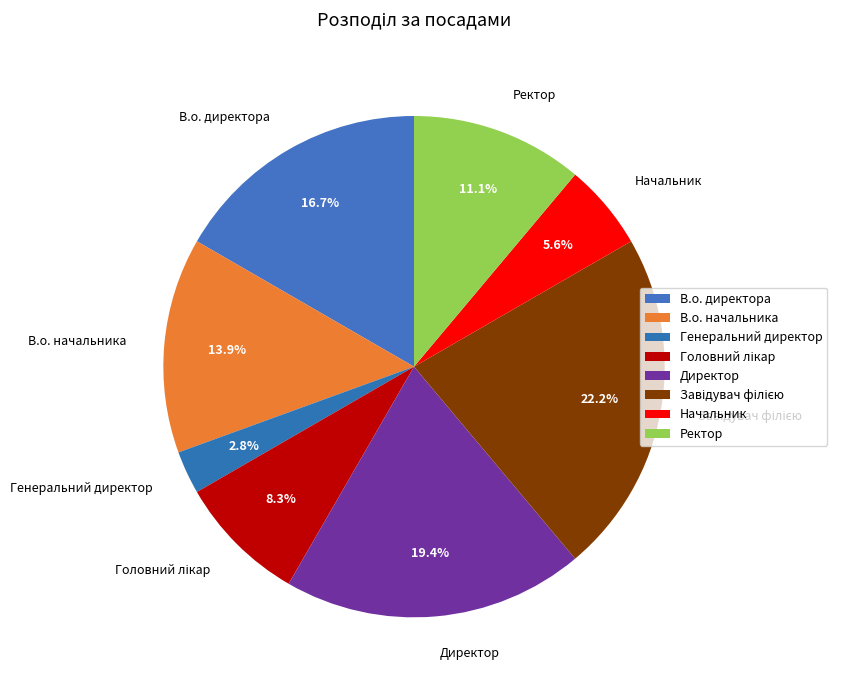

To the nearest percent, what is the average slice percentage?

12%